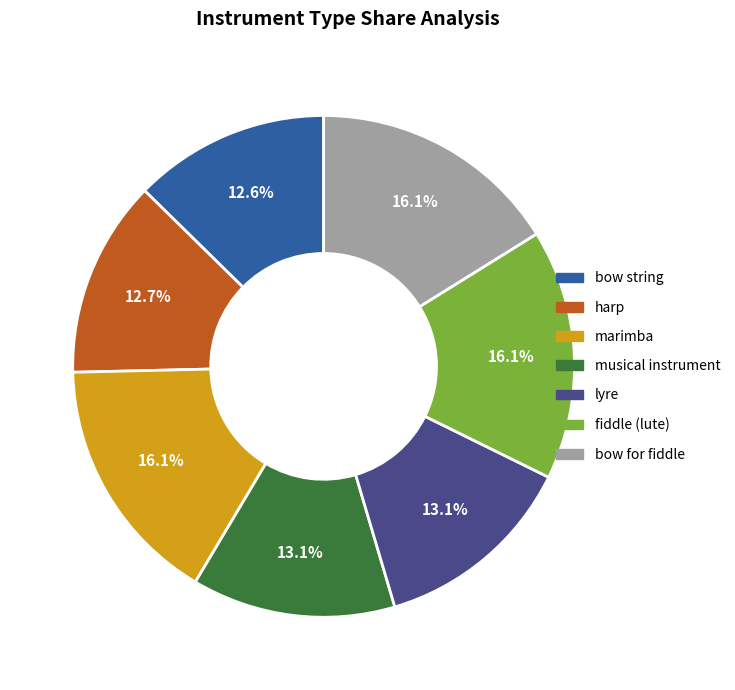

True or false: musical instrument accounts for 26% of the total.

False